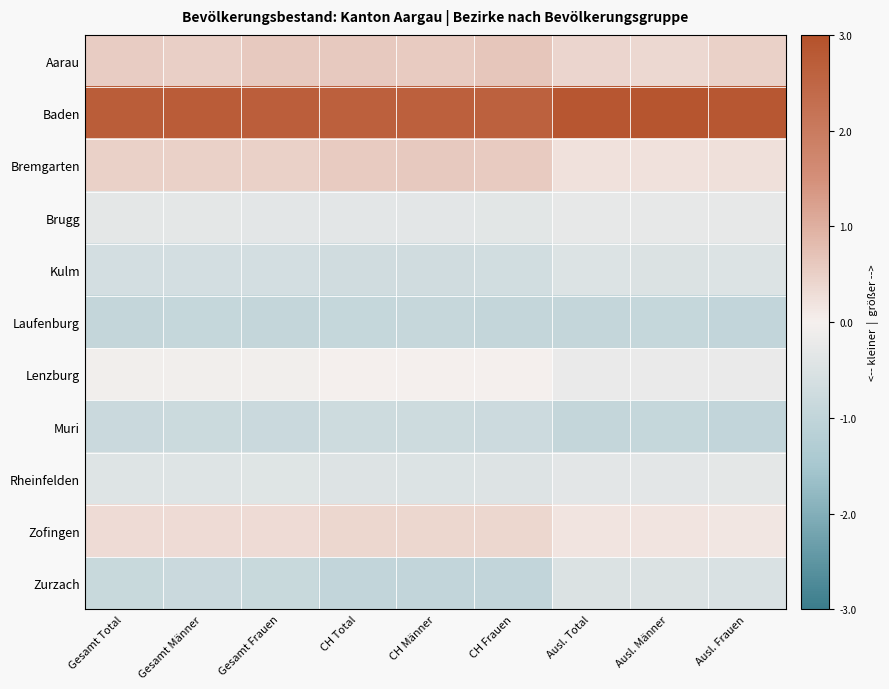

What is the spread (max minus min) of values at CH Frauen?

3.6